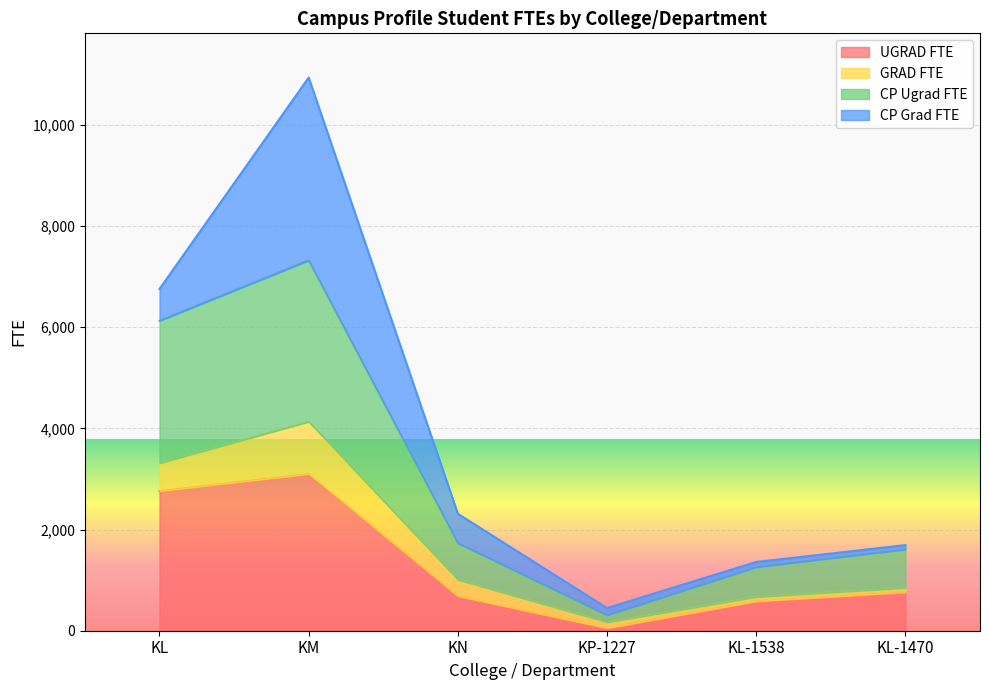

Which has a higher value, KN or KM?

KM